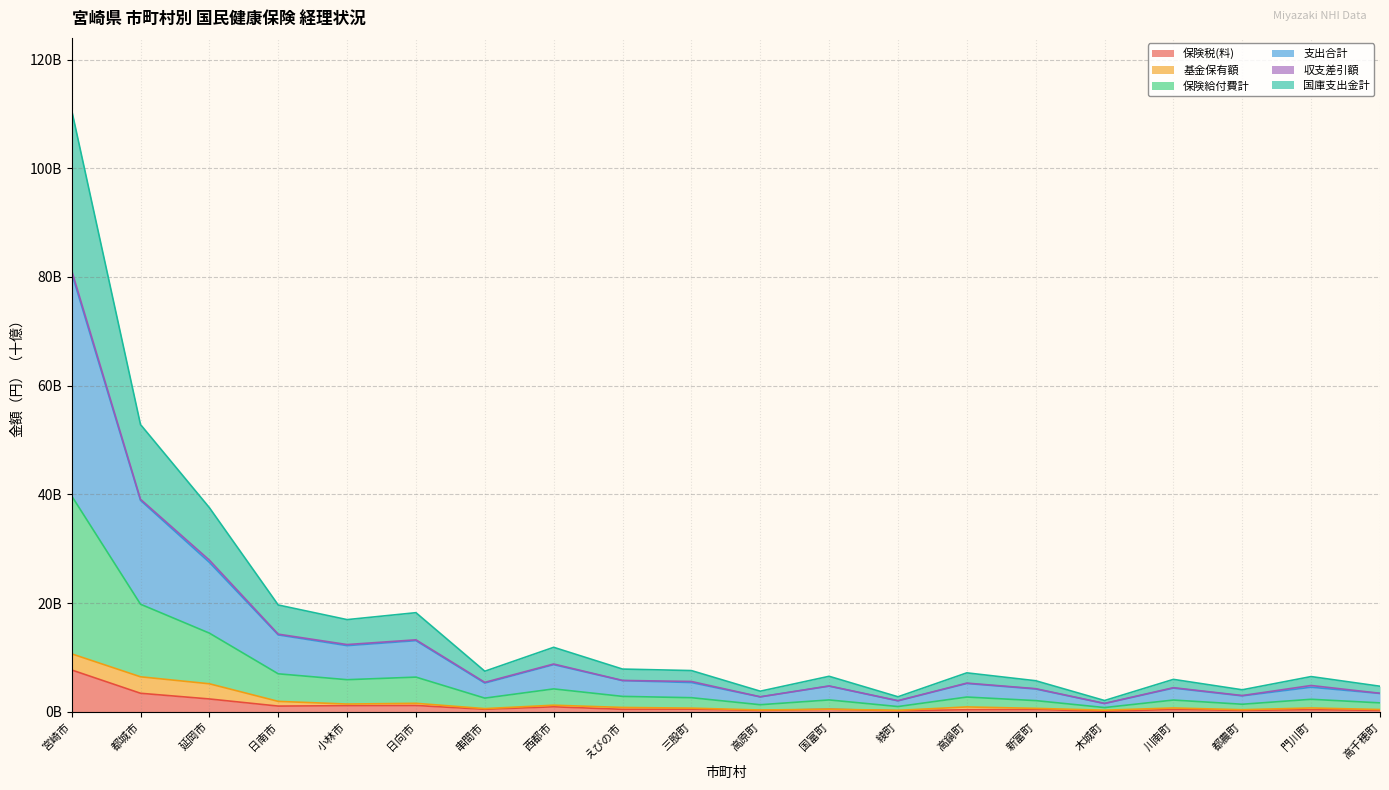

At which category does 保険税(料) reach its first local peak?

日向市